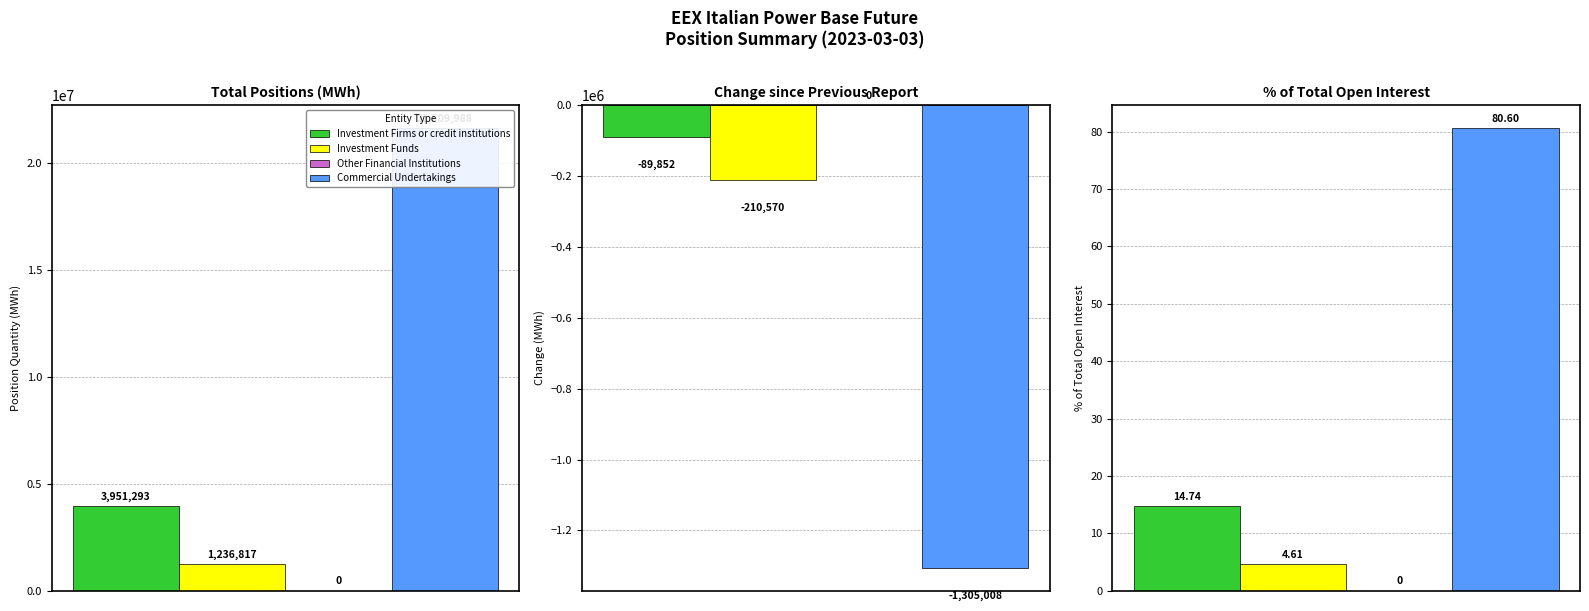

Which has a higher value, Total Positions (MWh) or Change since Previous Report?

Total Positions (MWh)